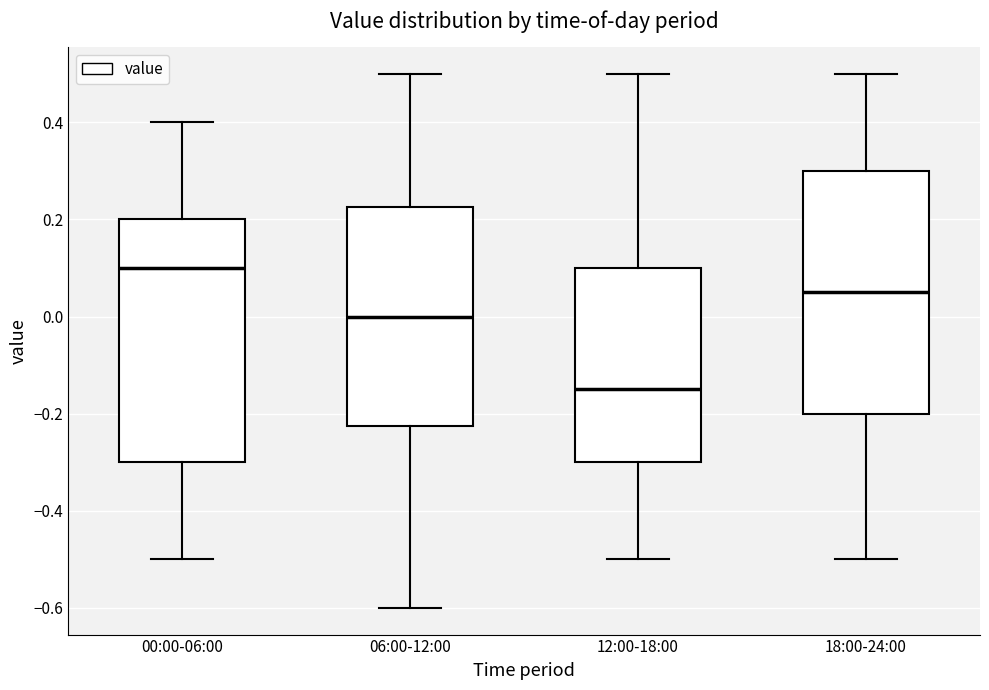

Where is the lower edge of the box for 18:00-24:00 on the y-axis? The values are not printed on the chart, so give them approximately, as read against the axis.

-0.20